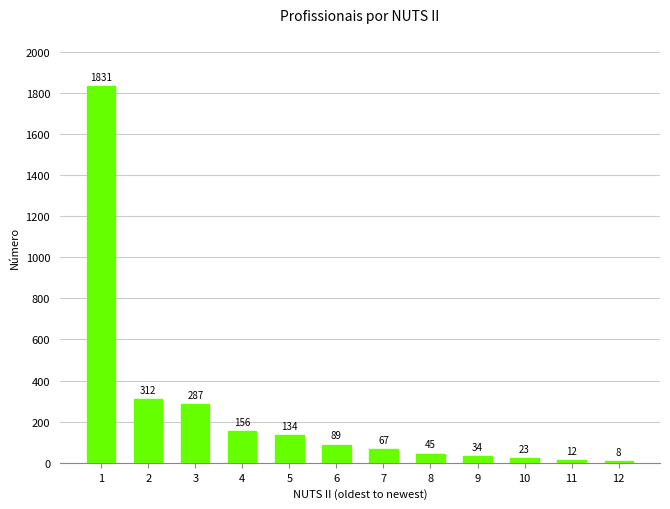

Reading left to right, transcribe all the data shown in this chart.

1831	312	287	156	134	89	67	45	34	23	12	8